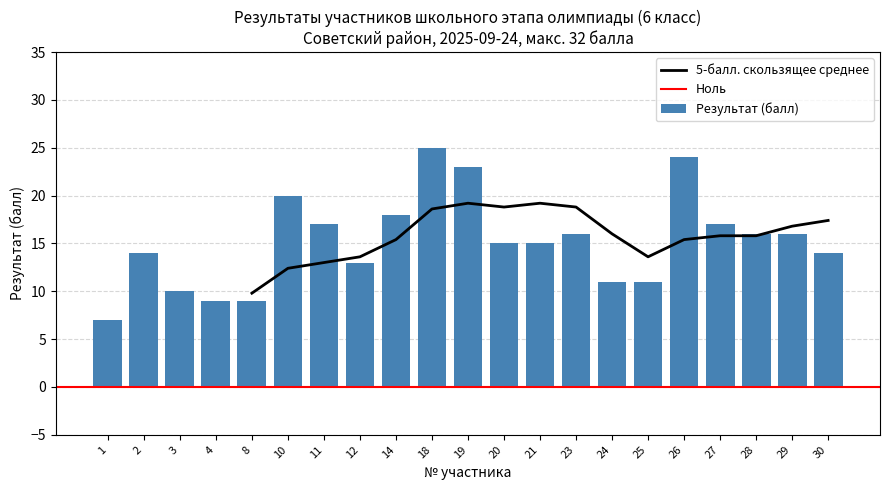

What is the change in value from 12 to 18?

+12